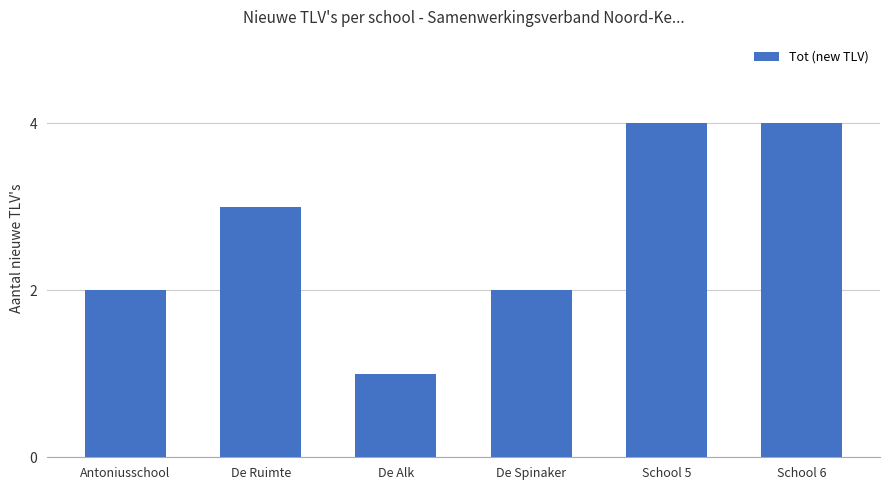

Reading left to right, list all the values displayed in this chart.

Antoniusschool=2	De Ruimte=3	De Alk=1	De Spinaker=2	School 5=4	School 6=4